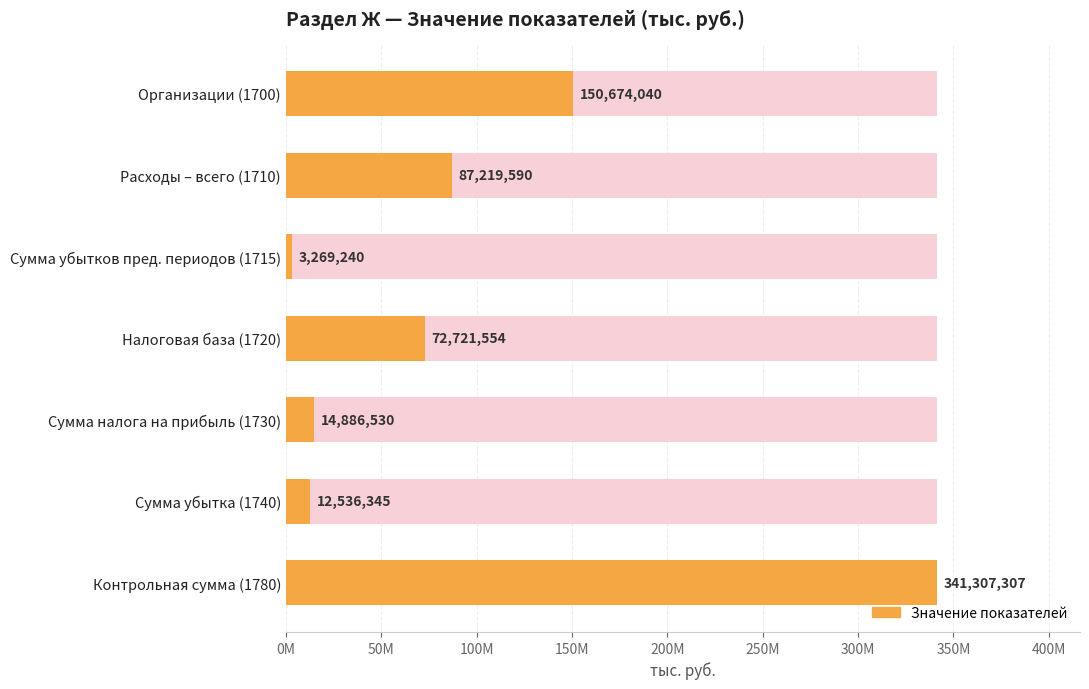

Count the number of categories in the chart.

7